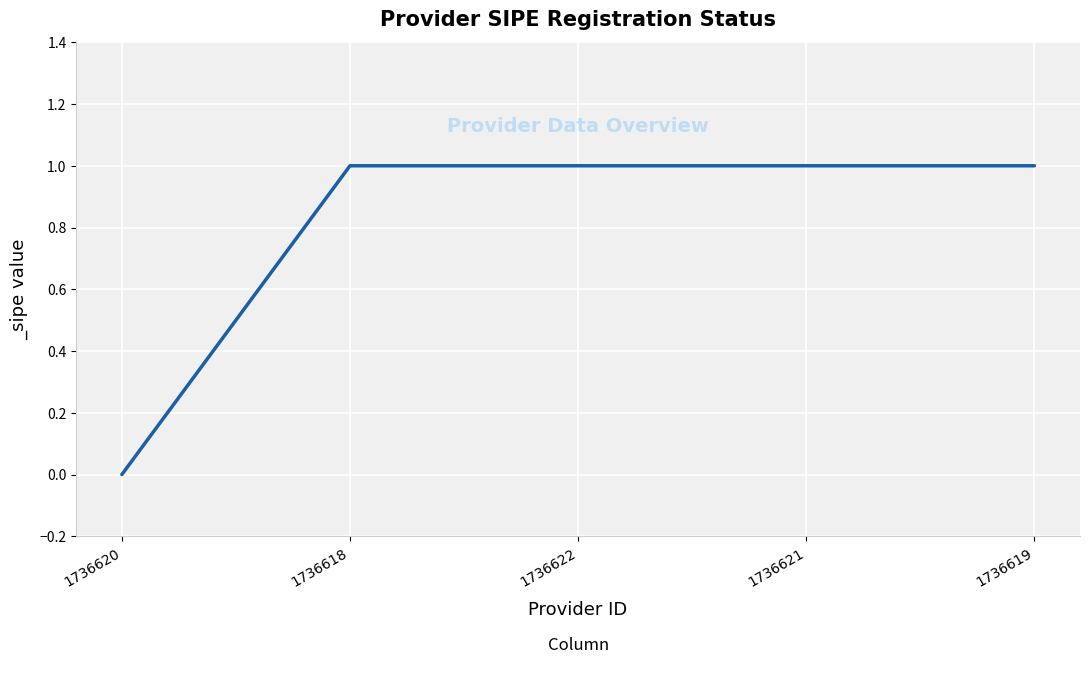

What is the greatest value displayed?

1